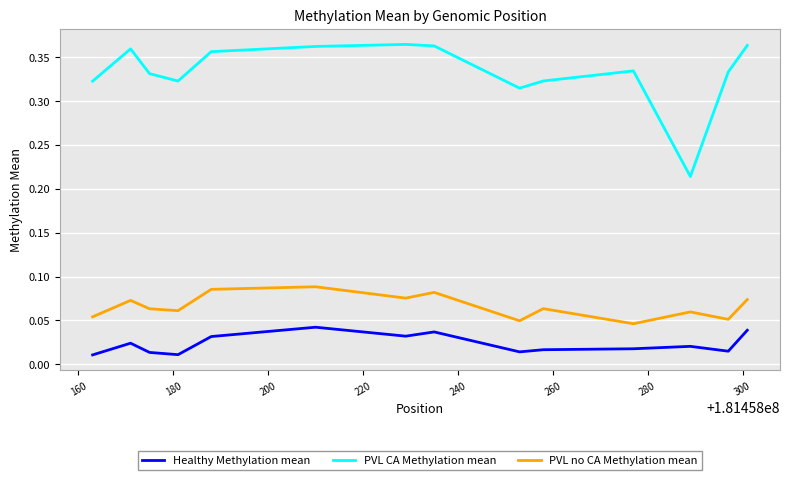

True or false: PVL no CA Methylation mean and Healthy Methylation mean cross at least once.

False